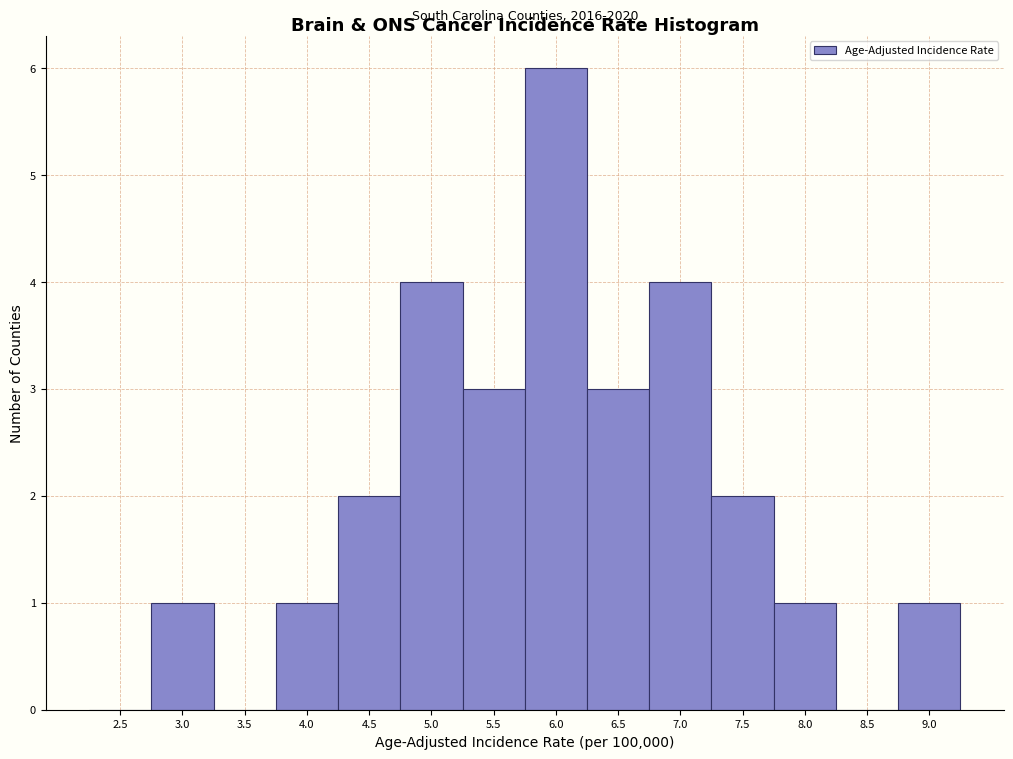

Reading left to right, transcribe all the data shown in this chart.

2.5=0	3.0=1	3.5=0	4.0=1	4.5=2	5.0=4	5.5=3	6.0=6	6.5=3	7.0=4	7.5=2	8.0=1	8.5=0	9.0=1